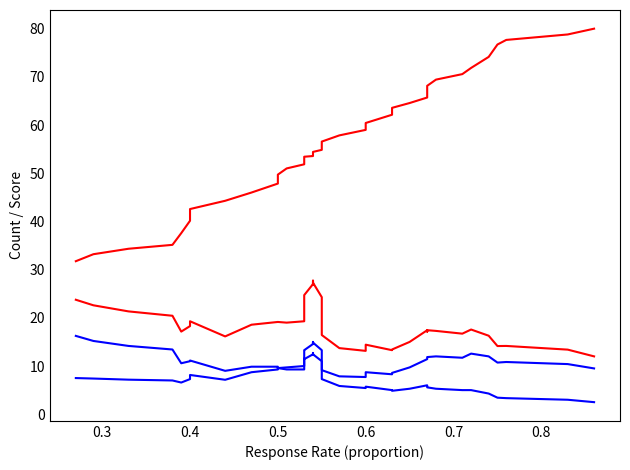

Which series has the widest spread of values?

Response Rate